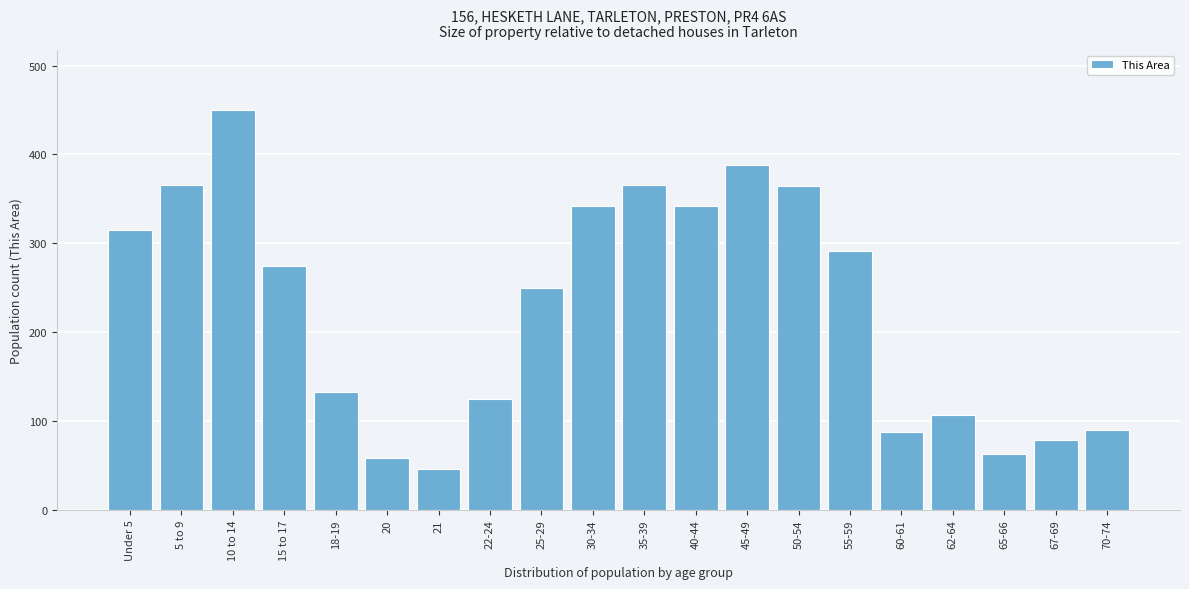

What is the change in value from 30-34 to 55-59?

-51